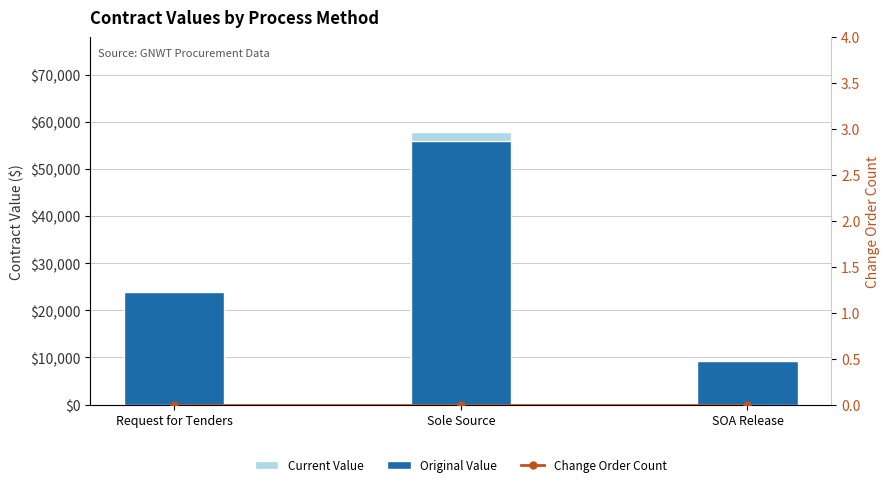

At which label is Current Value closest to 33559?

Request for Tenders